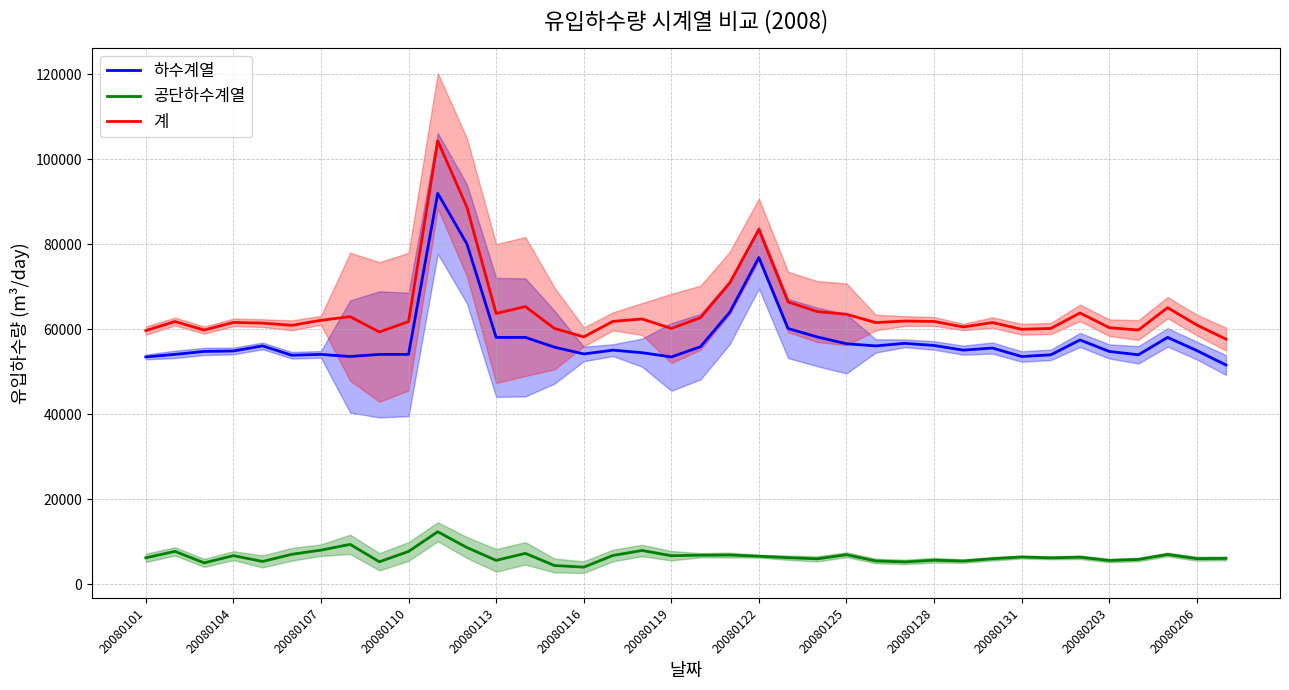

True or false: 계 and 하수계열 intersect in this chart.

False